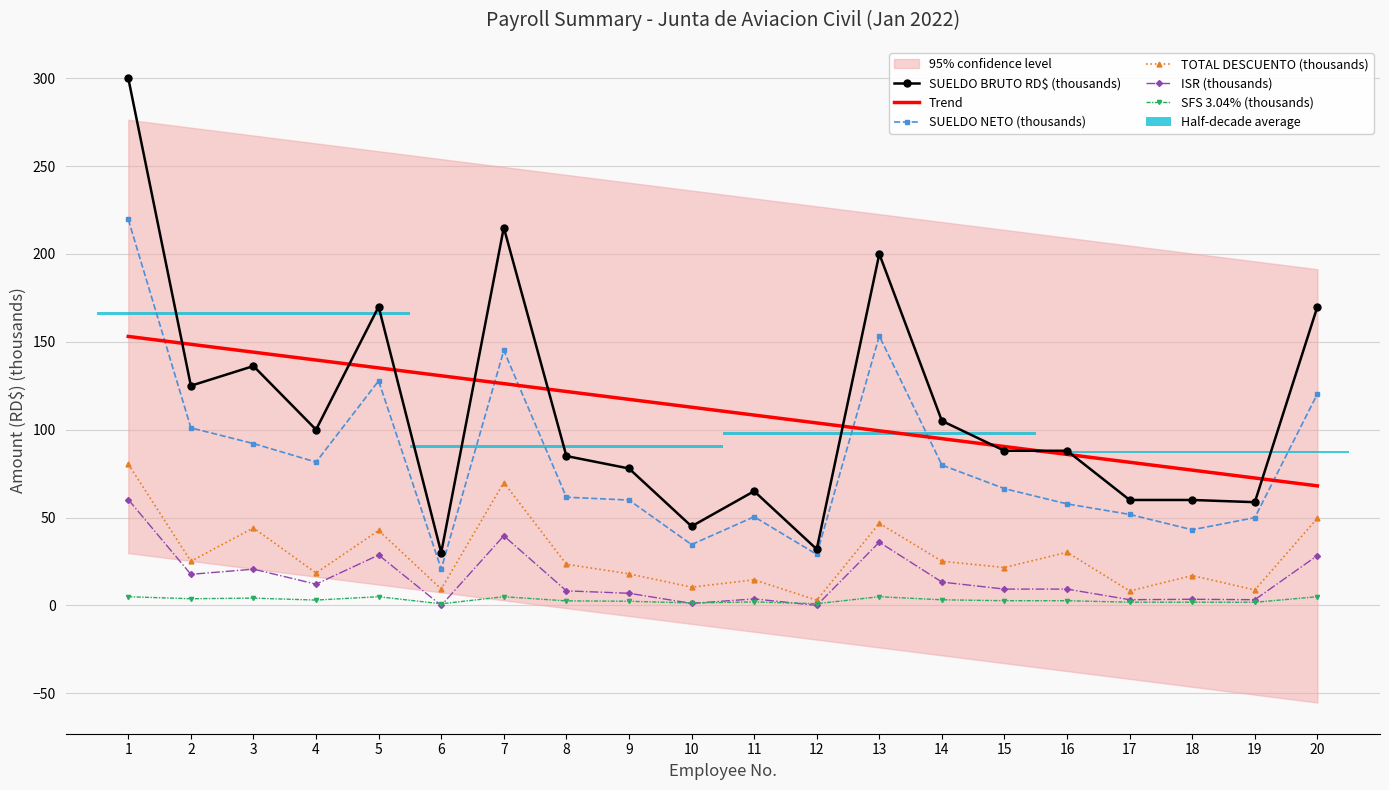

What is the difference between the maximum and minimum values in the ISR series?

60.2